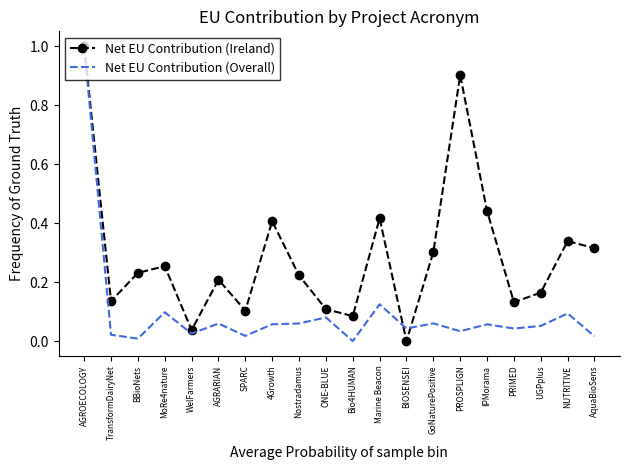

The Net EU Contribution (Overall) series shows 0.1 at GoNaturePositive. True or false?

True